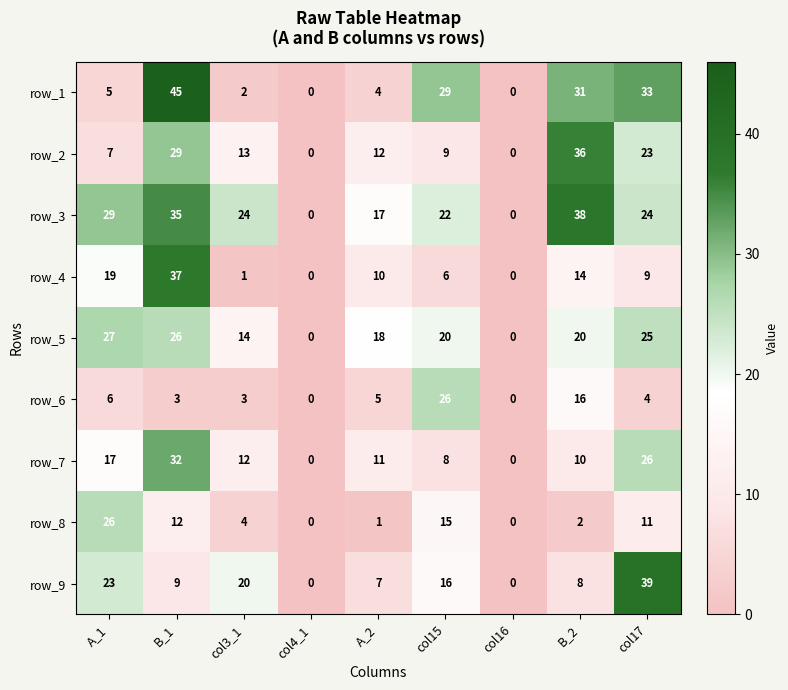

At B_1, list the series in order from largest to smallest.

row_1, row_4, row_3, row_7, row_2, row_5, row_8, row_9, row_6